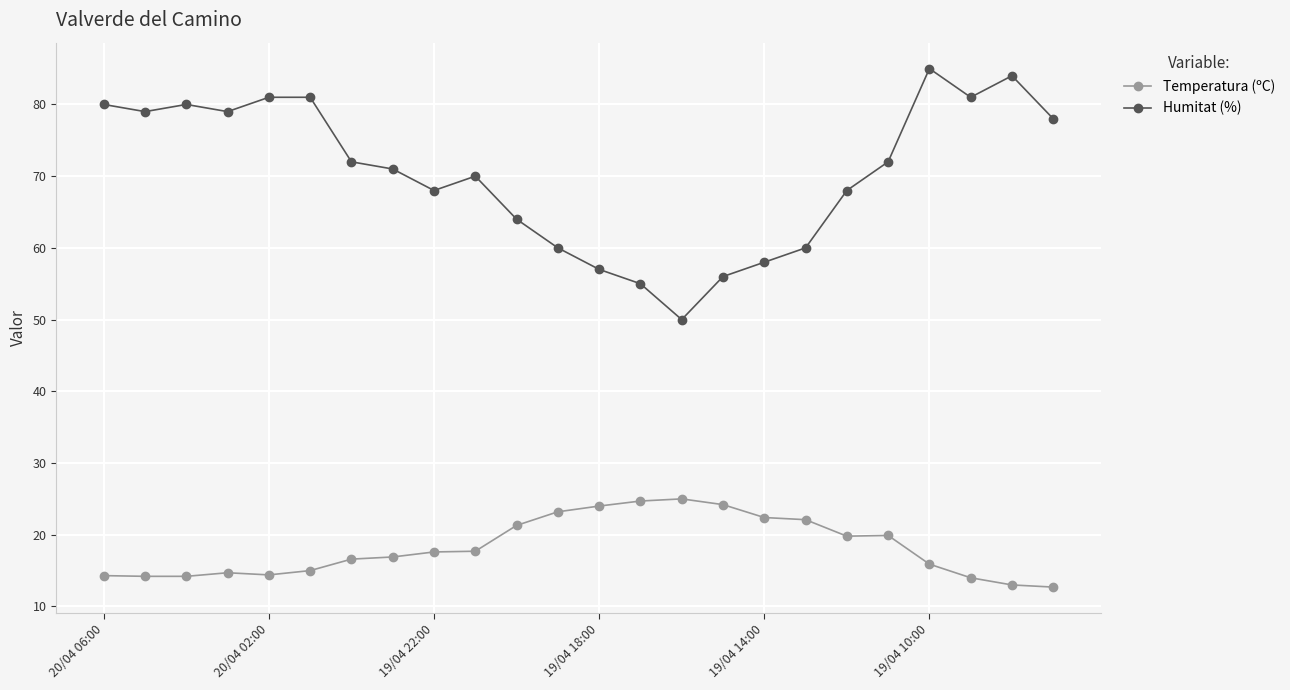

What are all the series names shown in the legend?

Temperatura (ºC), Humitat (%)